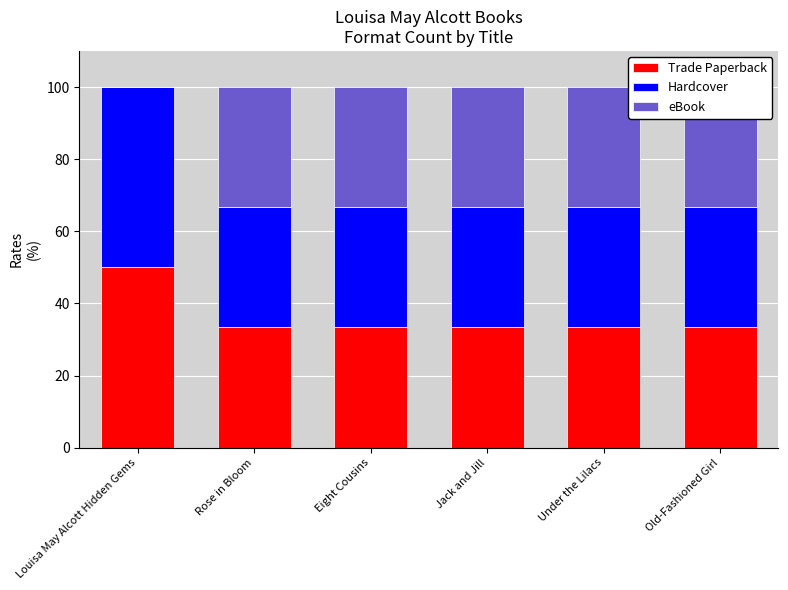

How many bars are there in total?

18